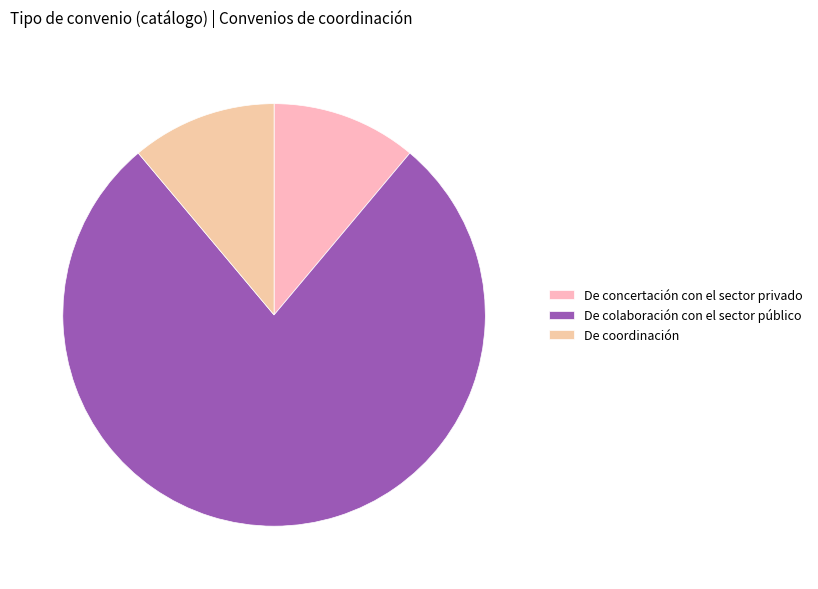

Which category accounts for the majority?

De colaboración con el sector público